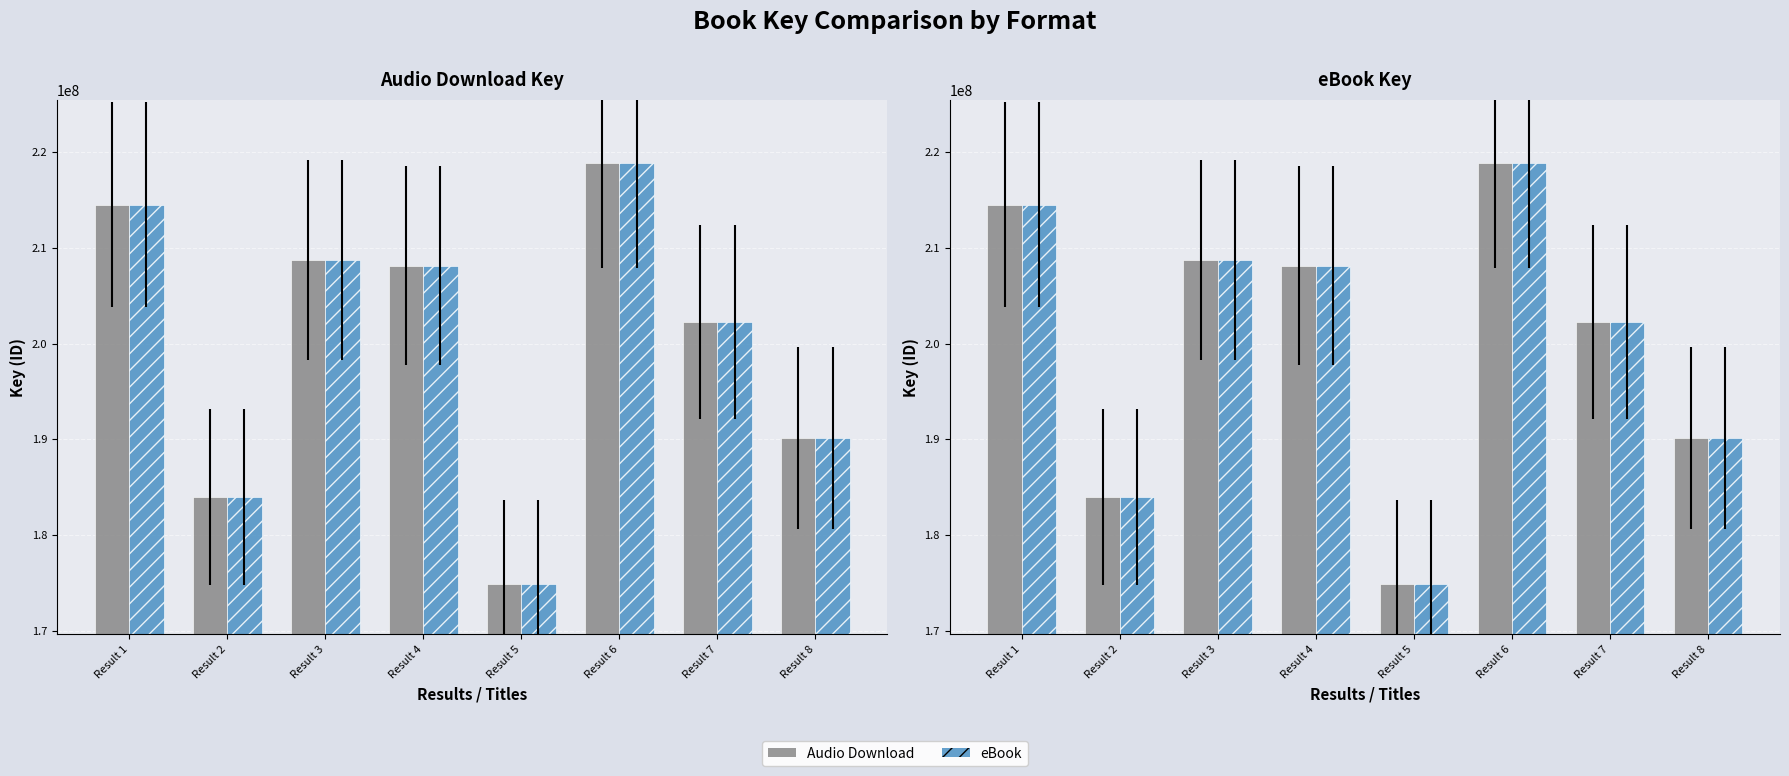

What is the smallest value displayed?

174891218